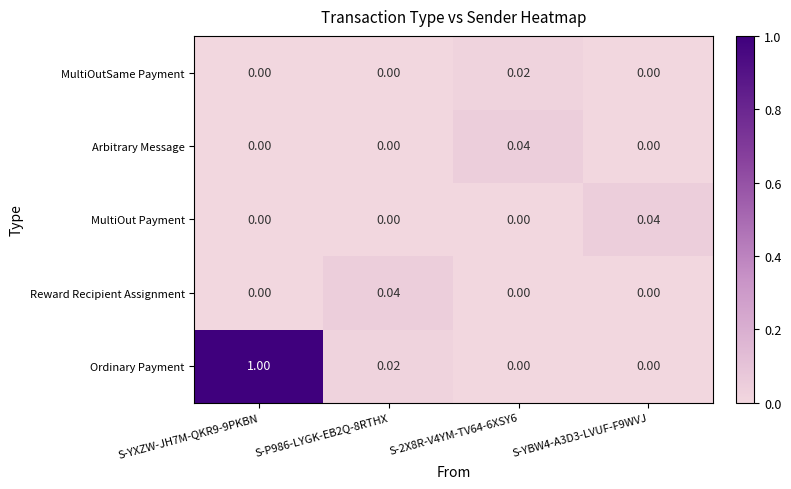

What is the total value across all series at S-P986-LYGK-EB2Q-8RTHX?

0.1